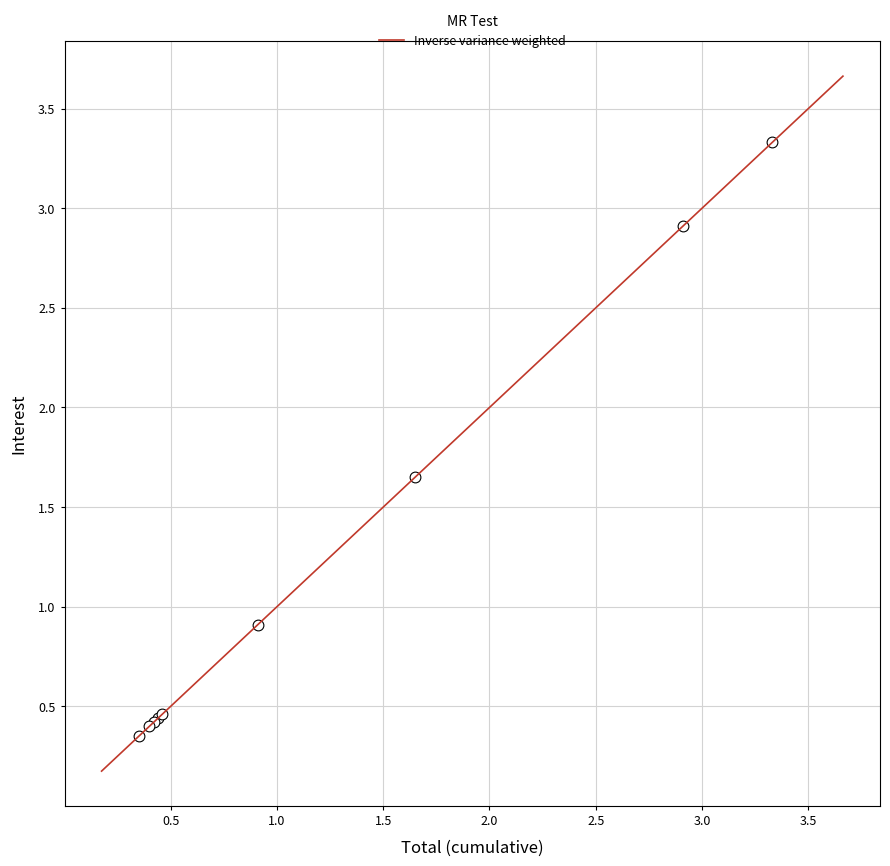

What Y value in the scatter plot is closest to 1?

0.9